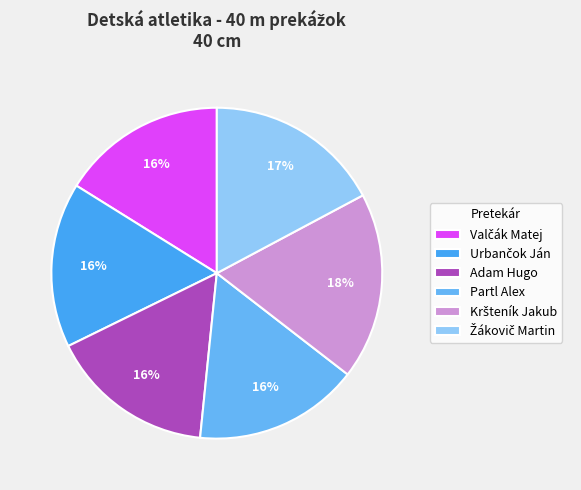

To the nearest percent, what percentage of the pie is Partl Alex?

16%